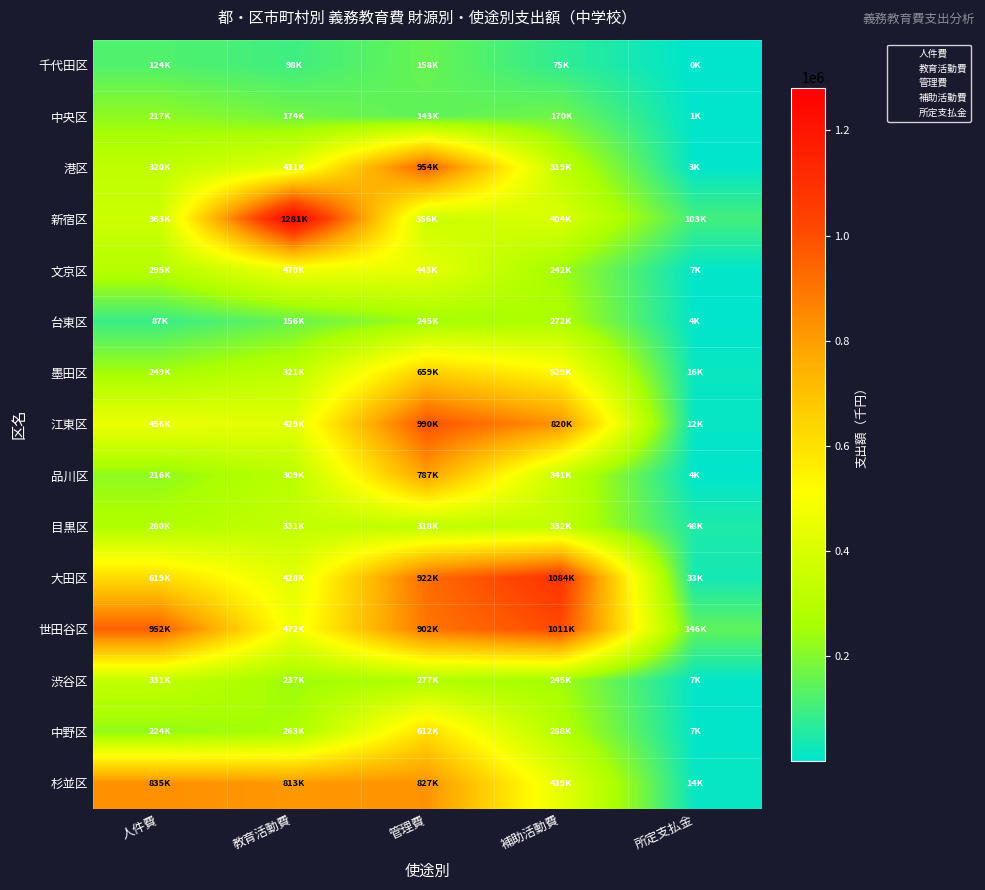

Reading left to right, extract all data points from this chart.

千代田区: 人件費=124080	教育活動費=98174	管理費=158521	補助活動費=75341	所定支払金=958
中央区: 人件費=217986	教育活動費=174395	管理費=143752	補助活動費=170091	所定支払金=1482
港区: 人件費=320618	教育活動費=431179	管理費=954788	補助活動費=319646	所定支払金=3938
新宿区: 人件費=363101	教育活動費=1281545	管理費=356515	補助活動費=404950	所定支払金=103139
文京区: 人件費=295345	教育活動費=470341	管理費=443346	補助活動費=242650	所定支払金=7480
台東区: 人件費=87692	教育活動費=156655	管理費=245338	補助活動費=272591	所定支払金=4505
墨田区: 人件費=249612	教育活動費=321217	管理費=659238	補助活動費=529727	所定支払金=16793
江東区: 人件費=456802	教育活動費=429227	管理費=990241	補助活動費=820374	所定支払金=12562
品川区: 人件費=216447	教育活動費=309927	管理費=787760	補助活動費=341297	所定支払金=4127
目黒区: 人件費=280729	教育活動費=331723	管理費=318732	補助活動費=332948	所定支払金=48392
大田区: 人件費=619807	教育活動費=428799	管理費=922798	補助活動費=1084126	所定支払金=33644
世田谷区: 人件費=952260	教育活動費=472246	管理費=902034	補助活動費=1011031	所定支払金=146172
渋谷区: 人件費=331313	教育活動費=237329	管理費=277239	補助活動費=245843	所定支払金=7361
中野区: 人件費=224631	教育活動費=263580	管理費=612942	補助活動費=288300	所定支払金=7139
杉並区: 人件費=835869	教育活動費=813273	管理費=827293	補助活動費=439423	所定支払金=14700